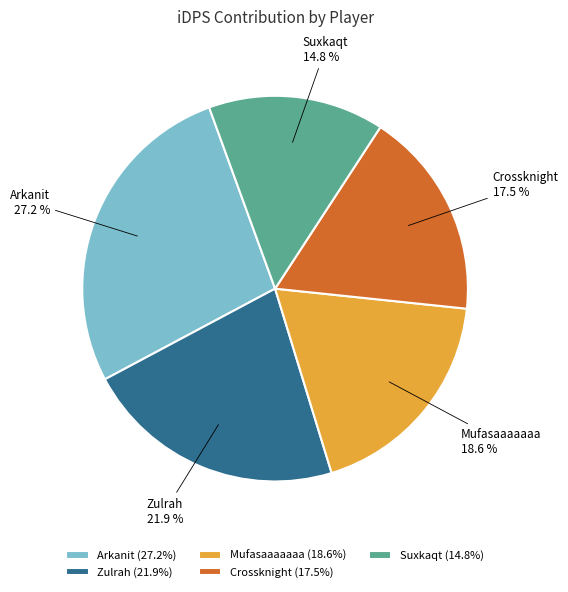

What is the smallest slice in the pie chart?

Suxkaqt